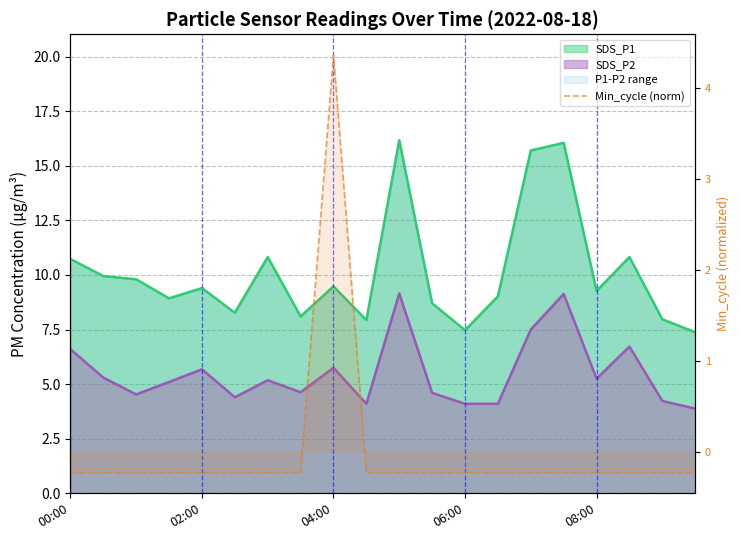

At which category does the data reach its first local peak?

04:00